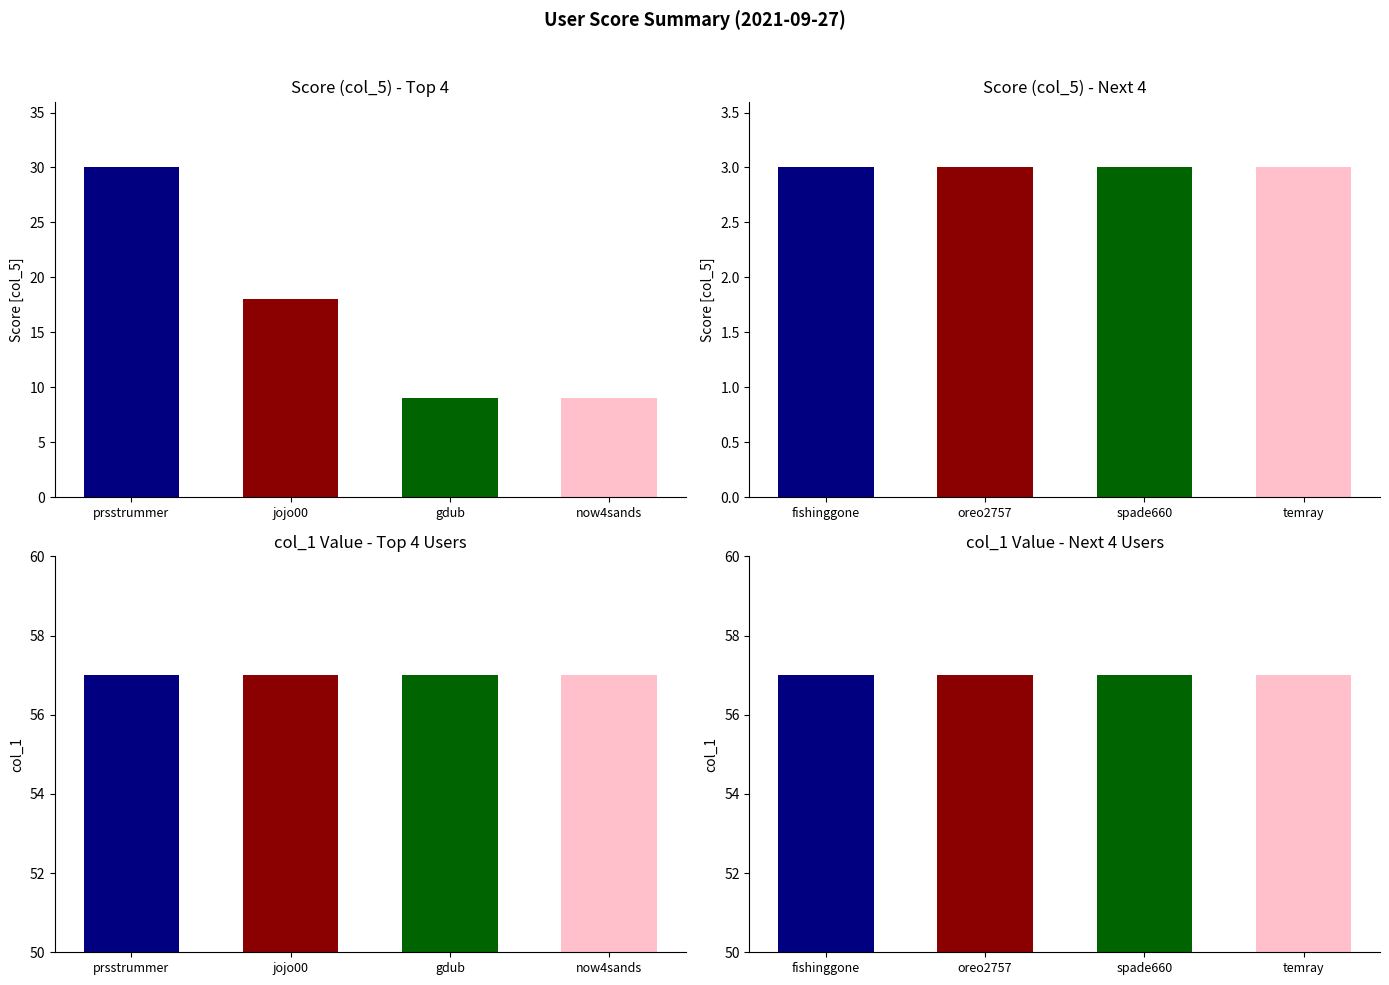

What is the value of the col_1 bar at the 6th from the left?

57